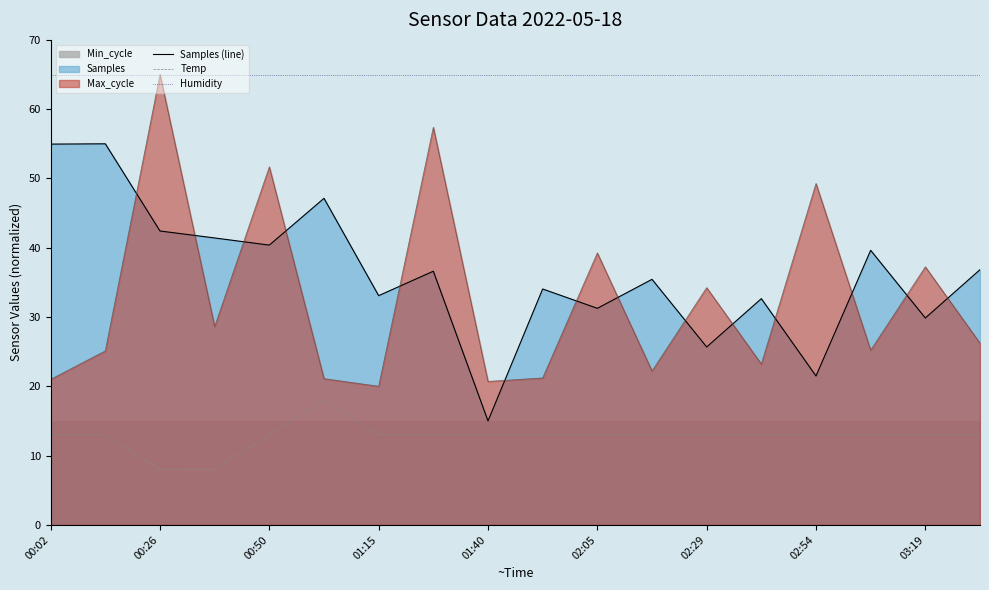

True or false: Temp and Samples (line) intersect in this chart.

False